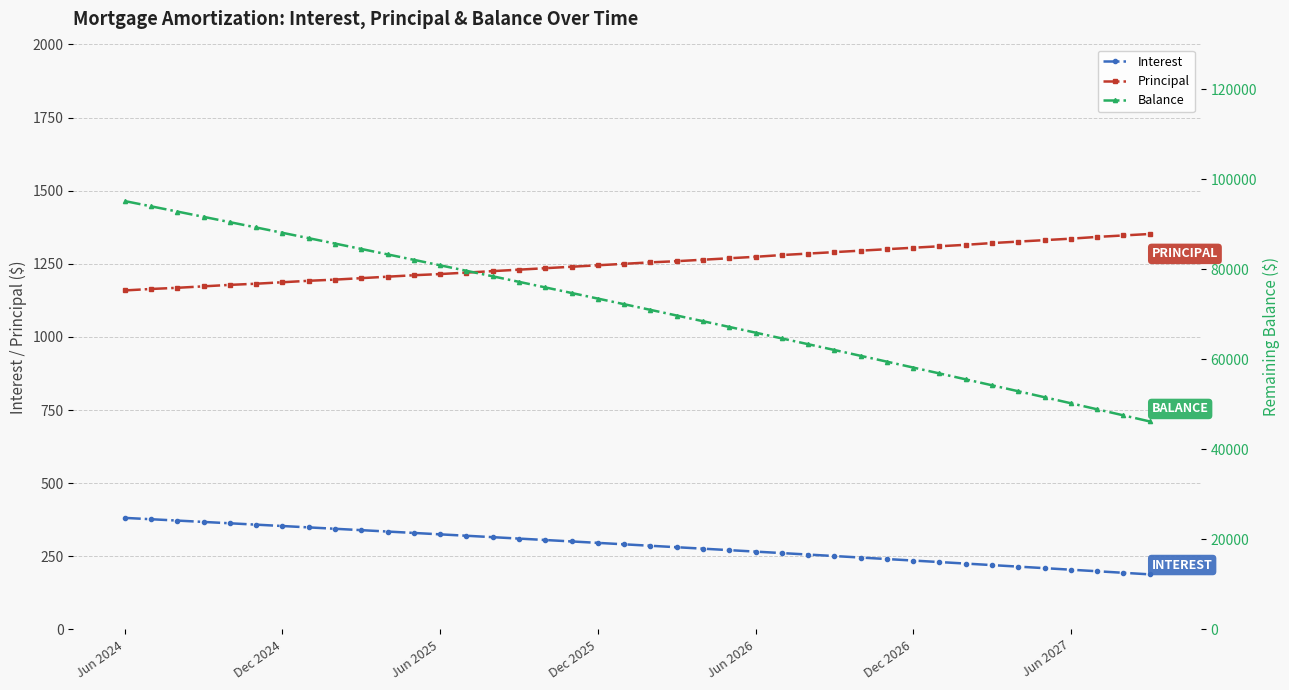

The Principal series shows 1601.4 at Dec 2024. True or false?

False